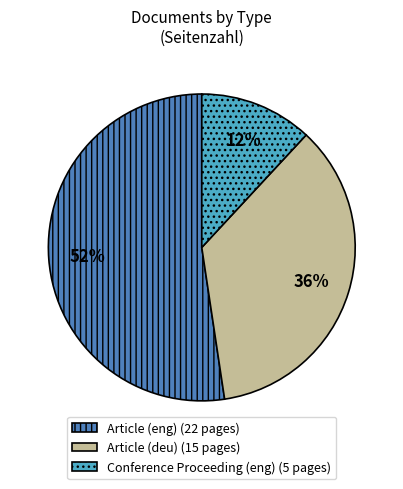

What percentage is the Article (deu) slice, to the nearest percent?

36%